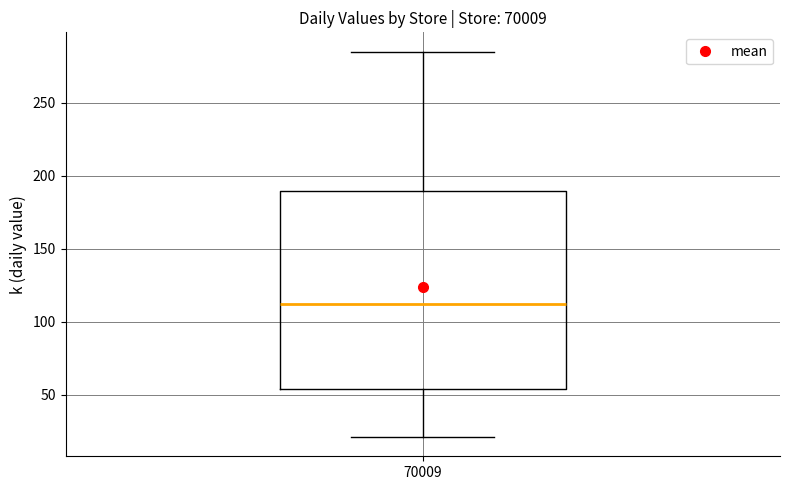

Where is the lower edge of the box at x = 70009 on the y-axis? The values are not printed on the chart, so give them approximately, as read against the axis.

55